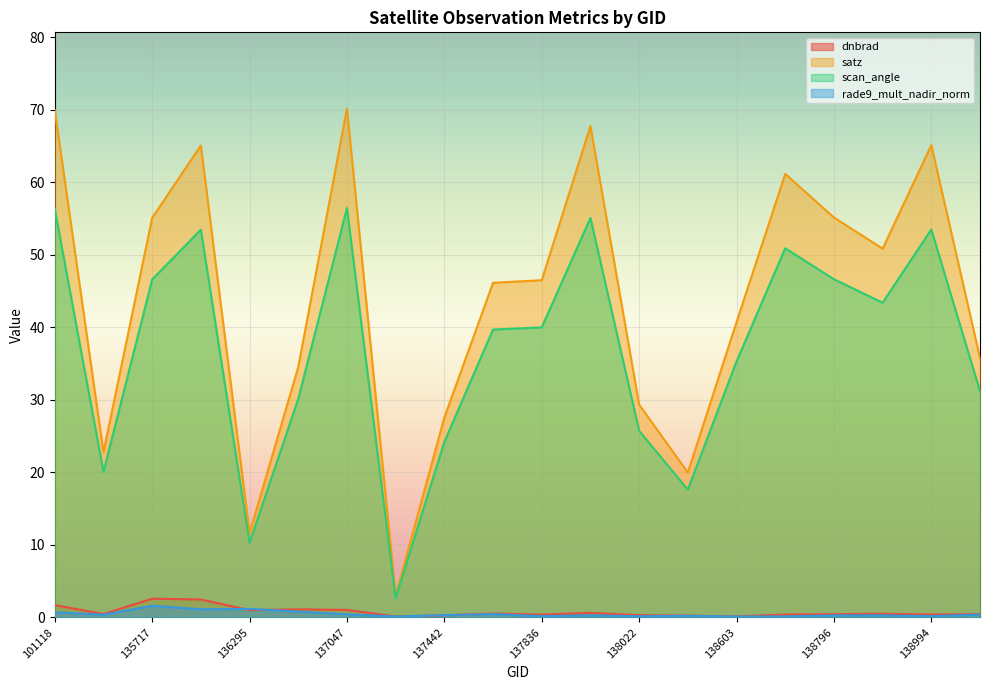

Which category has the lowest value in the scan_angle series?

137251